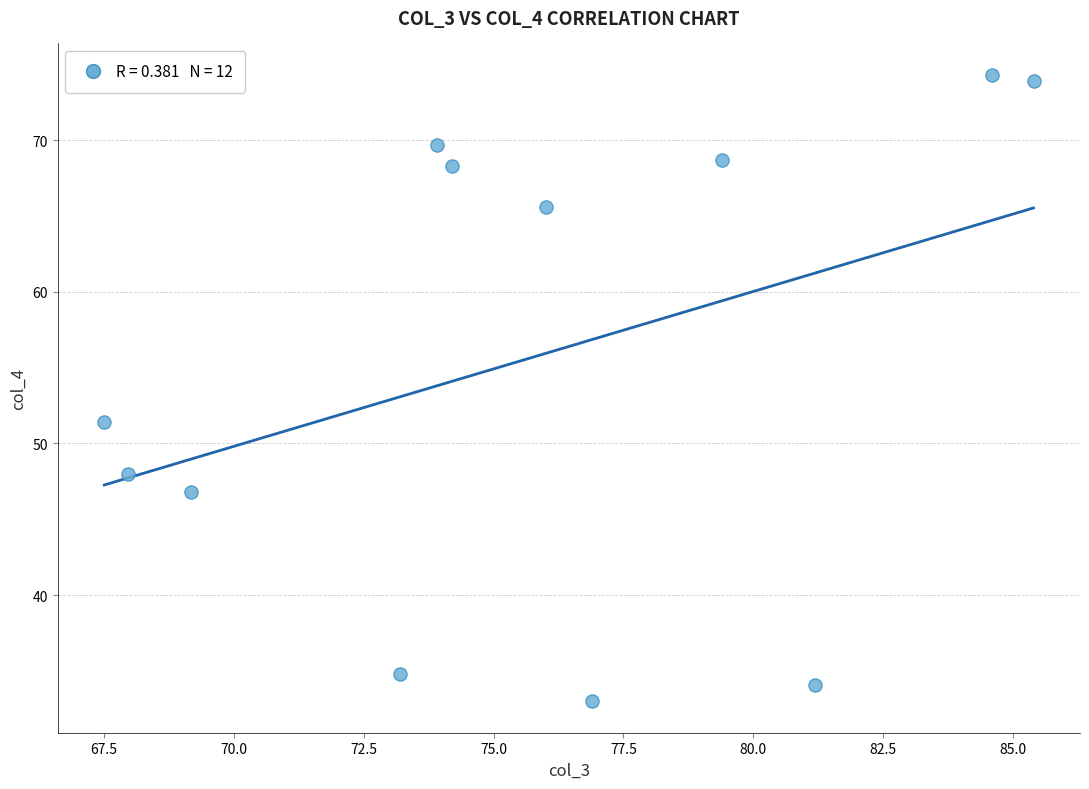

What is the range of X values (max minus min)?

17.9